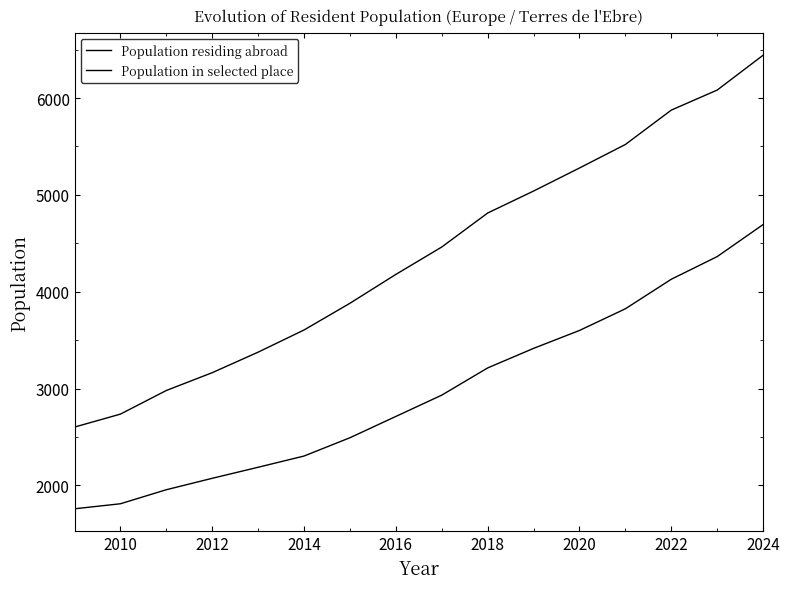

Which series has the largest range (max minus min)?

Population residing abroad